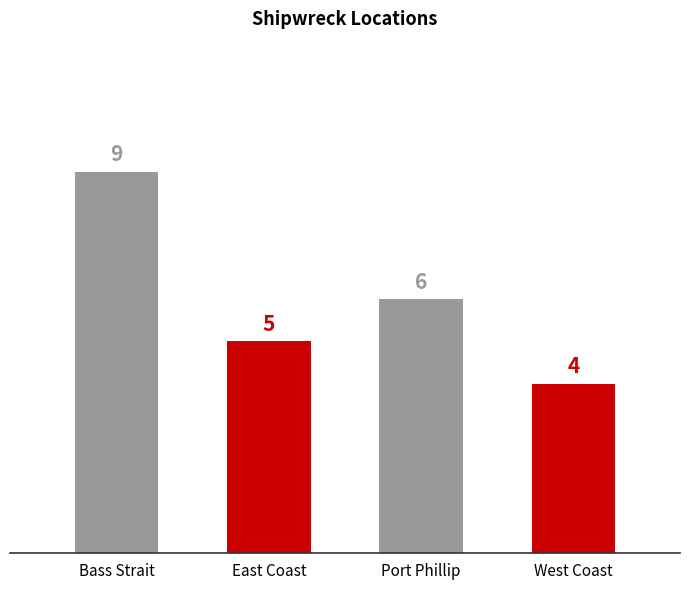

Approximately how many times larger is the value at Port Phillip compared to Bass Strait?

0.7